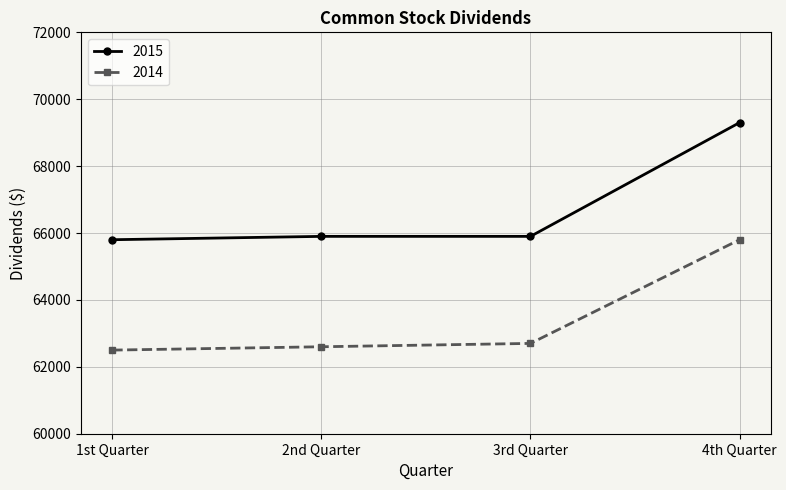

Is it true that 2015 equals 65900 at 2nd Quarter?

True